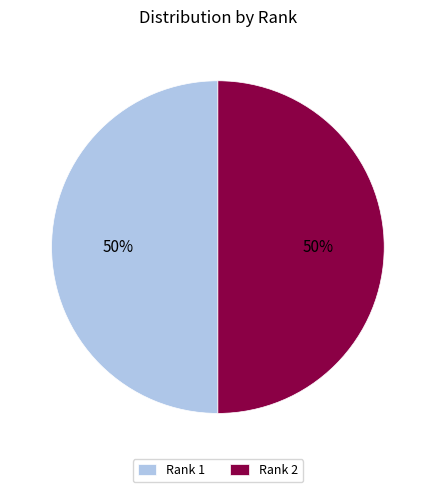

Is the sum of Rank 2 and Rank 1 greater than half?

Yes